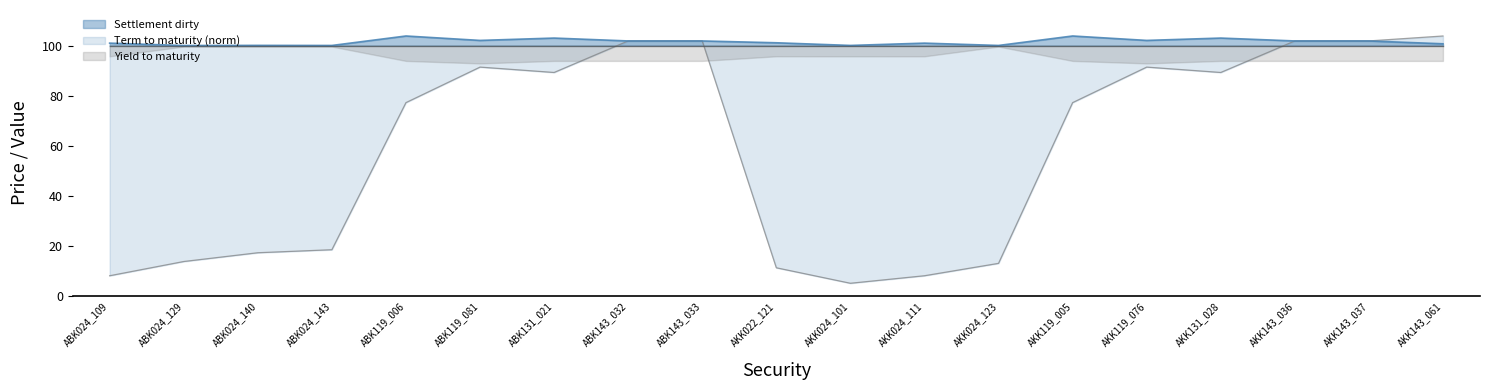

Between ABK024_143 and ABK131_021, which series saw the biggest shift?

Term to maturity